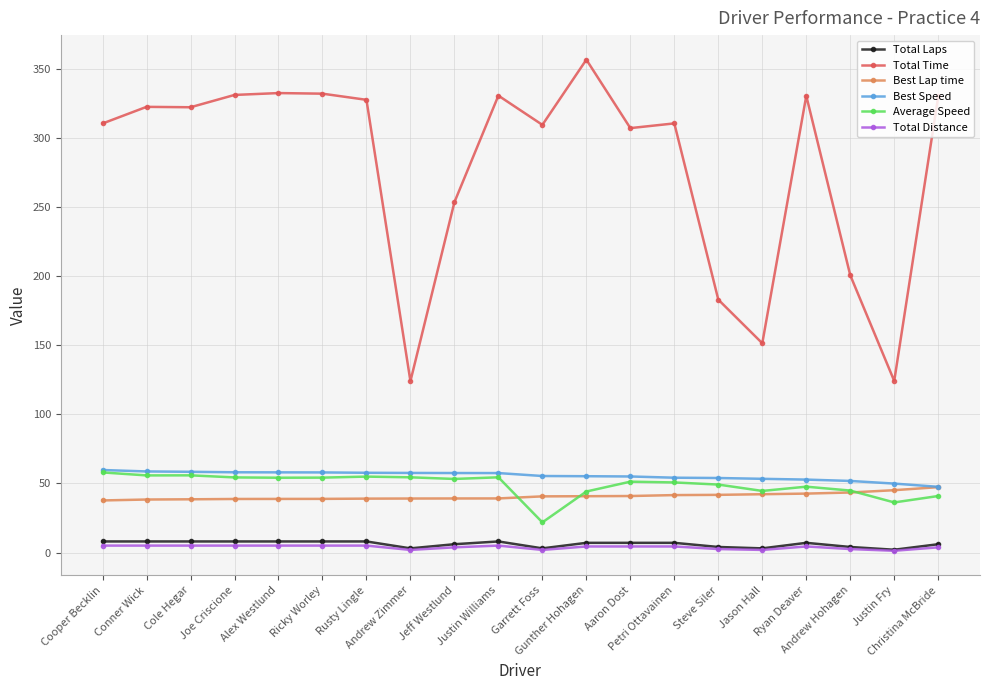

True or false: Best Lap time and Total Time intersect in this chart.

False